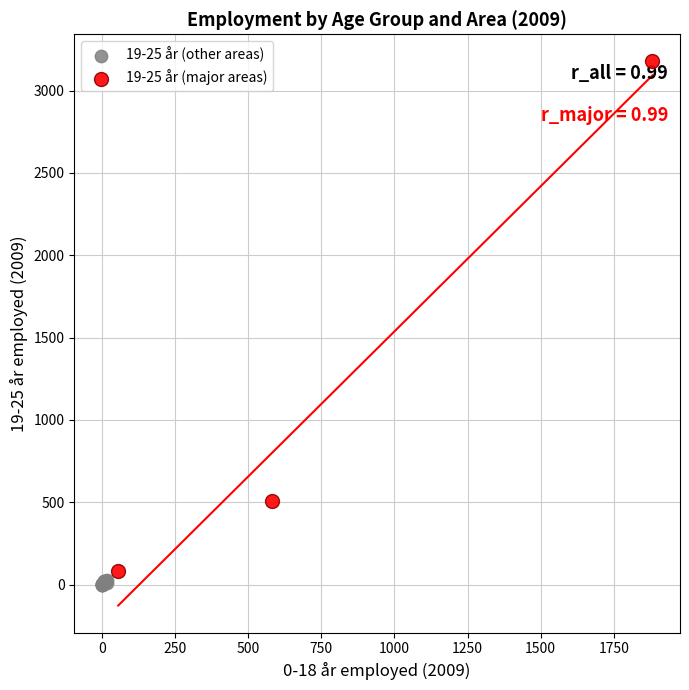

Which series reaches the minimum Y coordinate?

19-25 år (other areas)